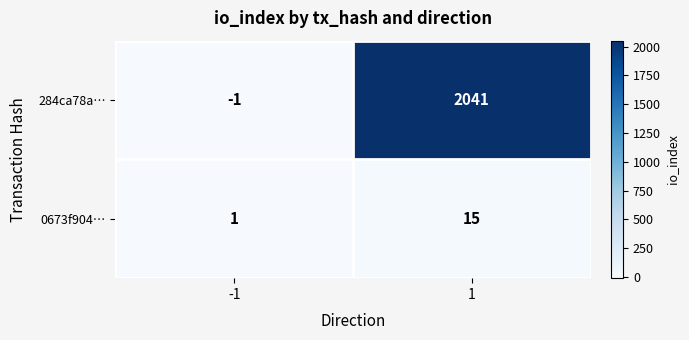

Which series changed the most between -1 and 1?

284ca78a…